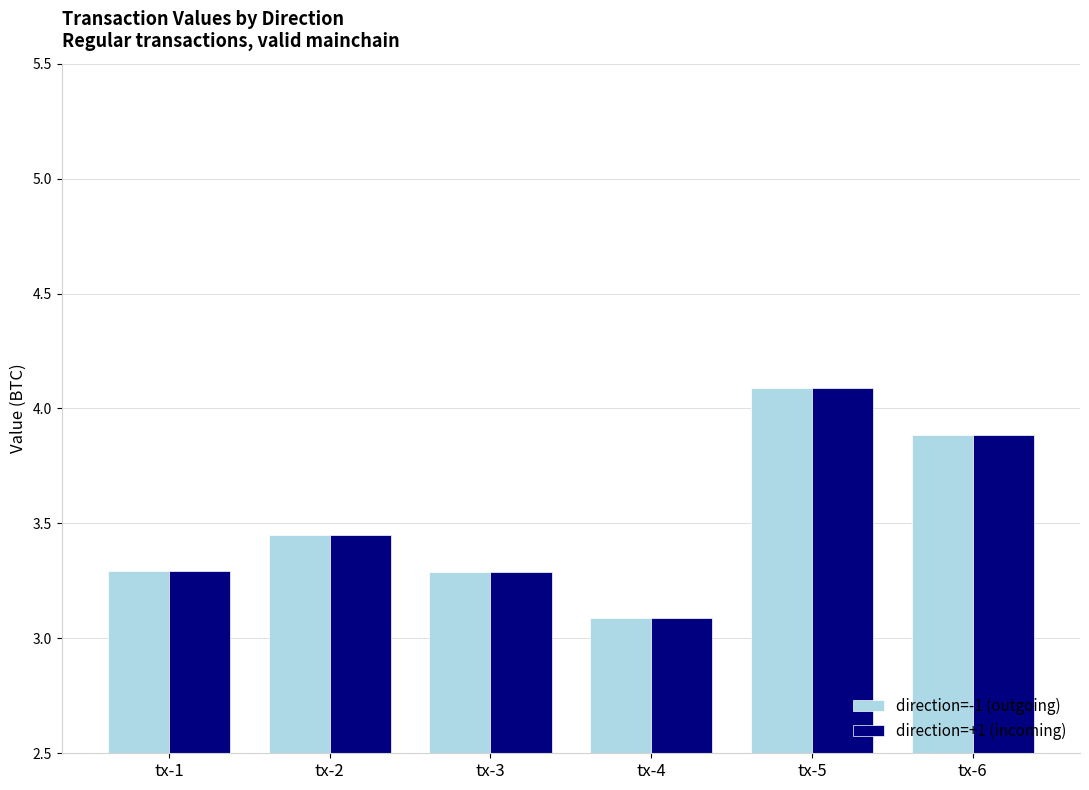

Read the direction=-1 (outgoing) value at tx-6.

3.9